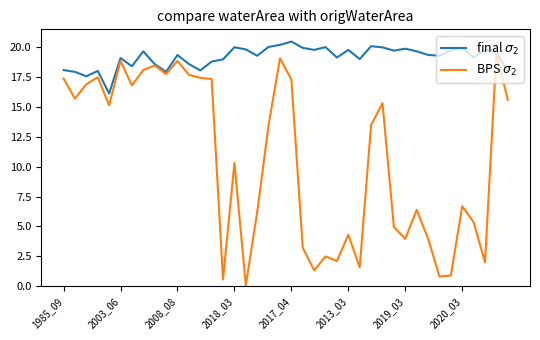

What is the greatest value displayed?

20.5